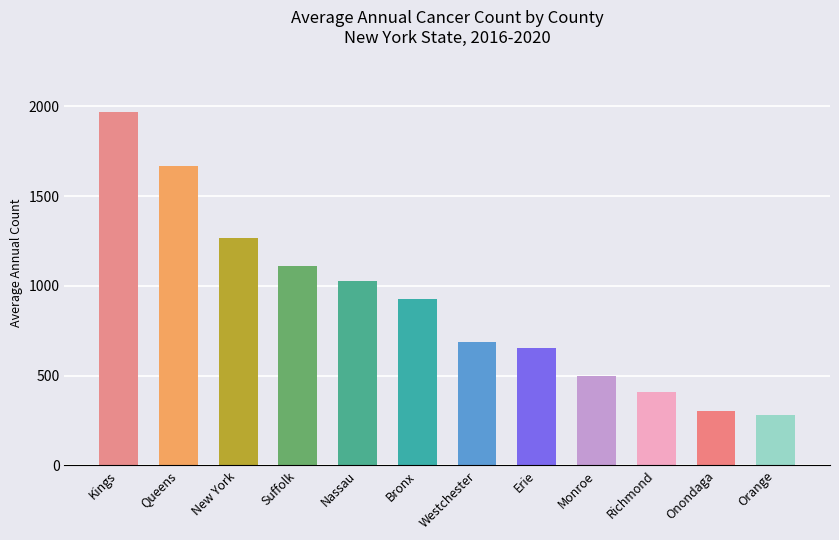

List the labels in order of value, largest first.

Kings, Queens, New York, Suffolk, Nassau, Bronx, Westchester, Erie, Monroe, Richmond, Onondaga, Orange